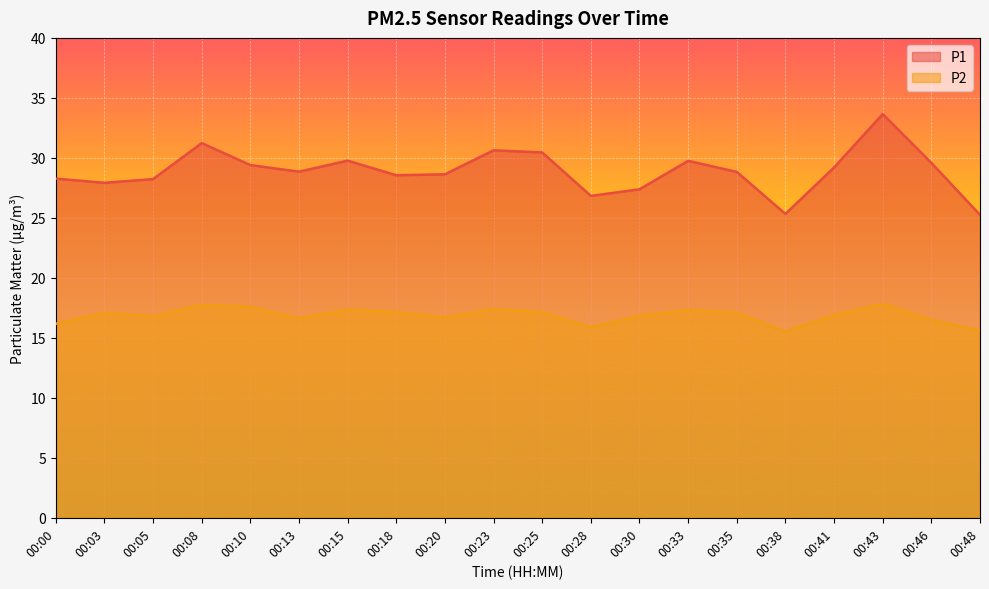

Where is the first local minimum for P1?

00:03